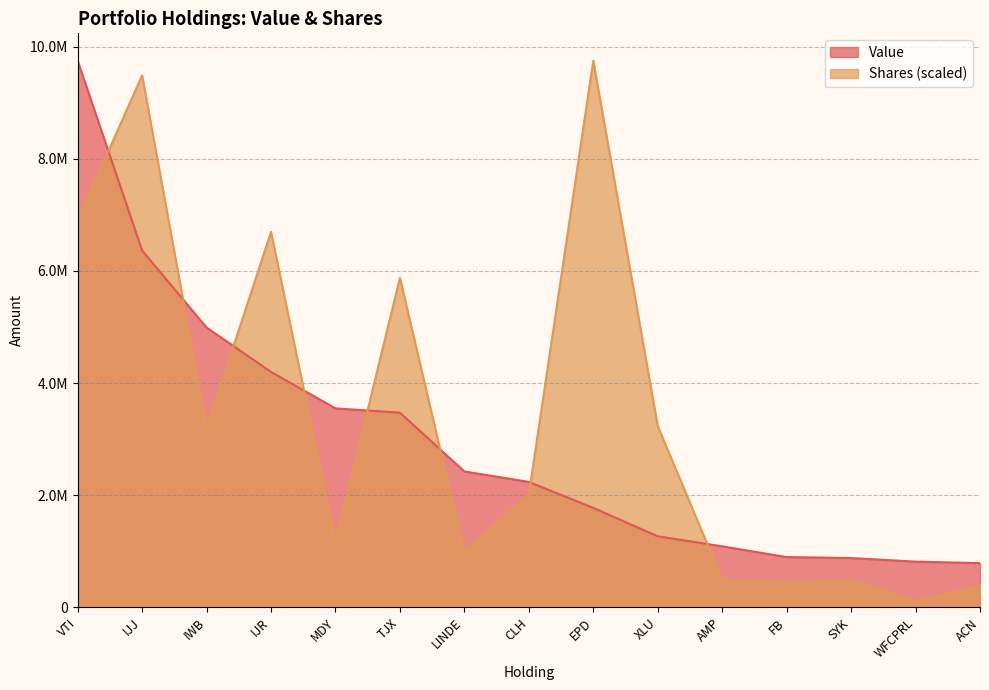

What is the total value across all series at VTI?

16659240.2